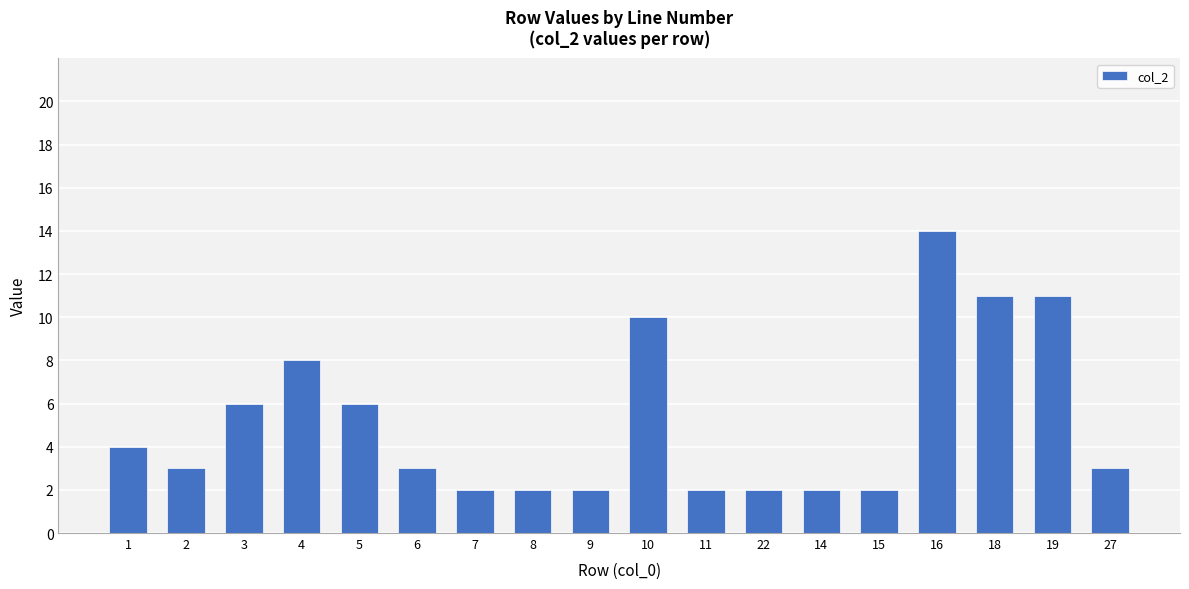

What is the difference between the second highest and second lowest values?

9